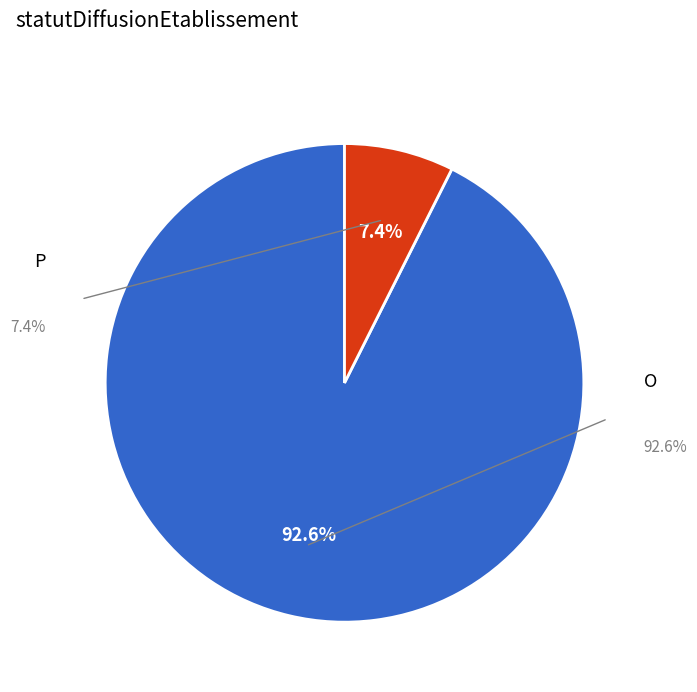

Does any single category account for the majority?

Yes